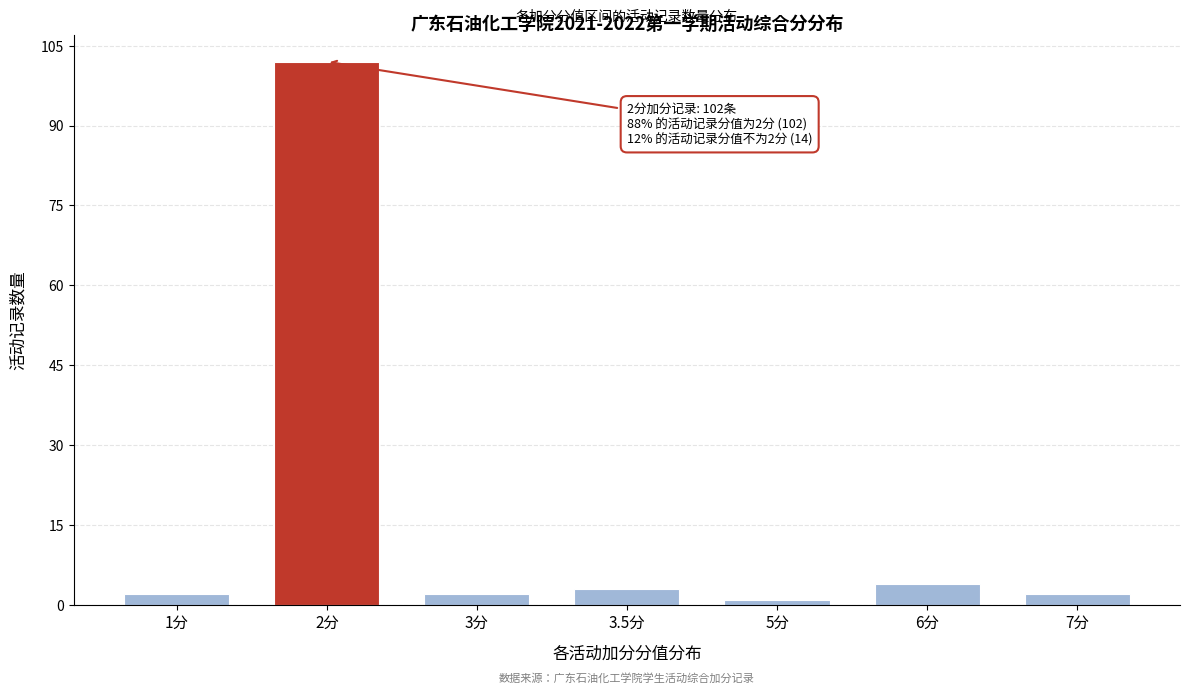

Reading left to right, what are all the values shown in this chart?

2	102	2	3	1	4	2